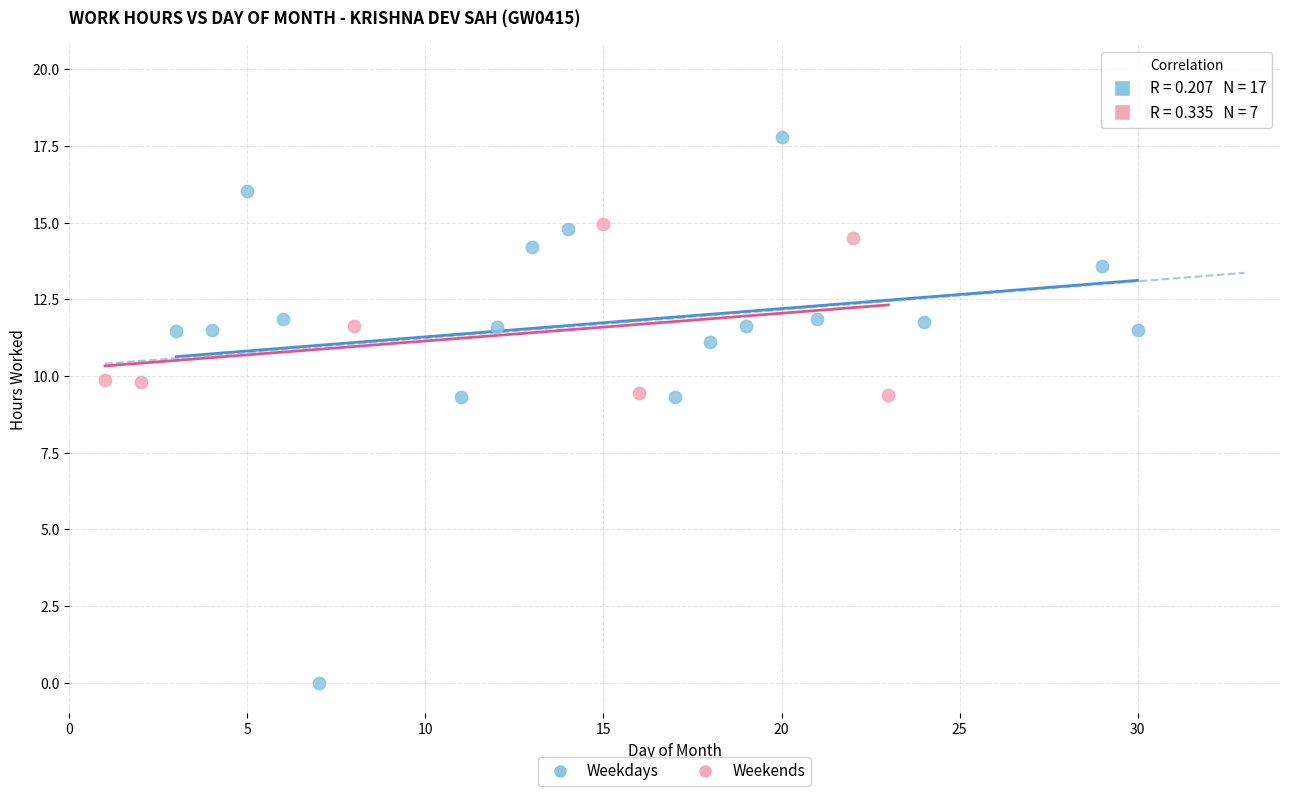

Which series has the widest spread of Y values?

Weekdays